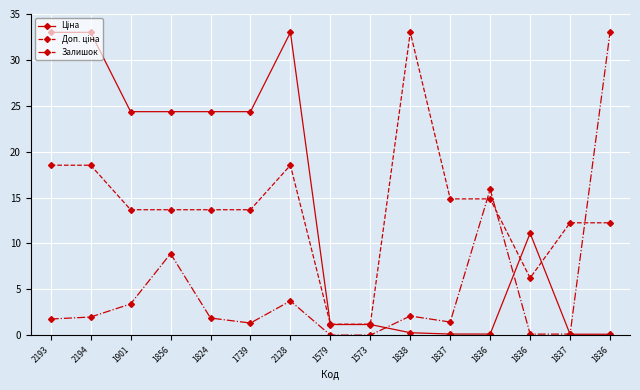

Does the chart display data point markers on the line(s)?

Yes